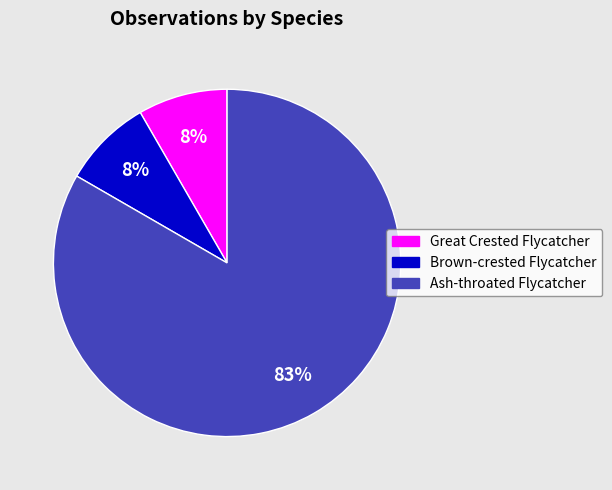

To the nearest percent, what is the combined percentage of Brown-crested Flycatcher and Ash-throated Flycatcher?

92%